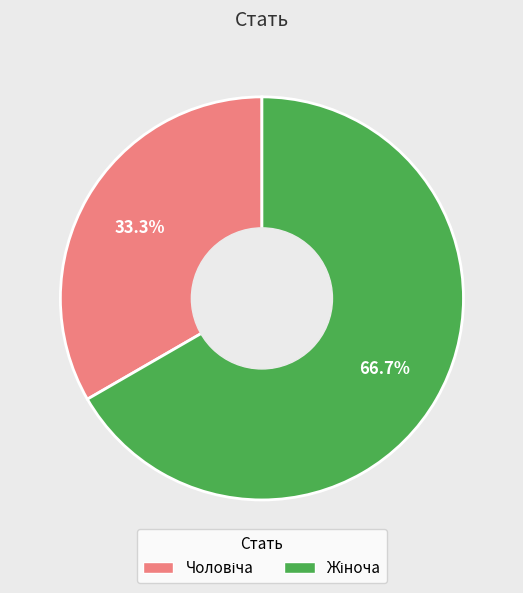

Does any single category account for the majority?

Yes